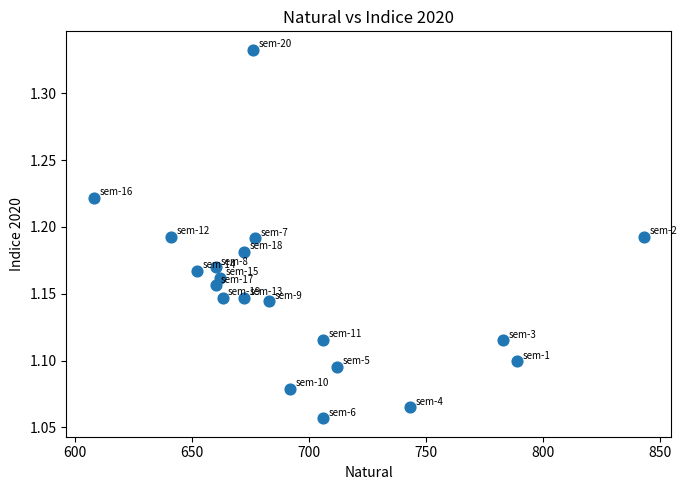

What is the range of X values (max minus min)?

235.0